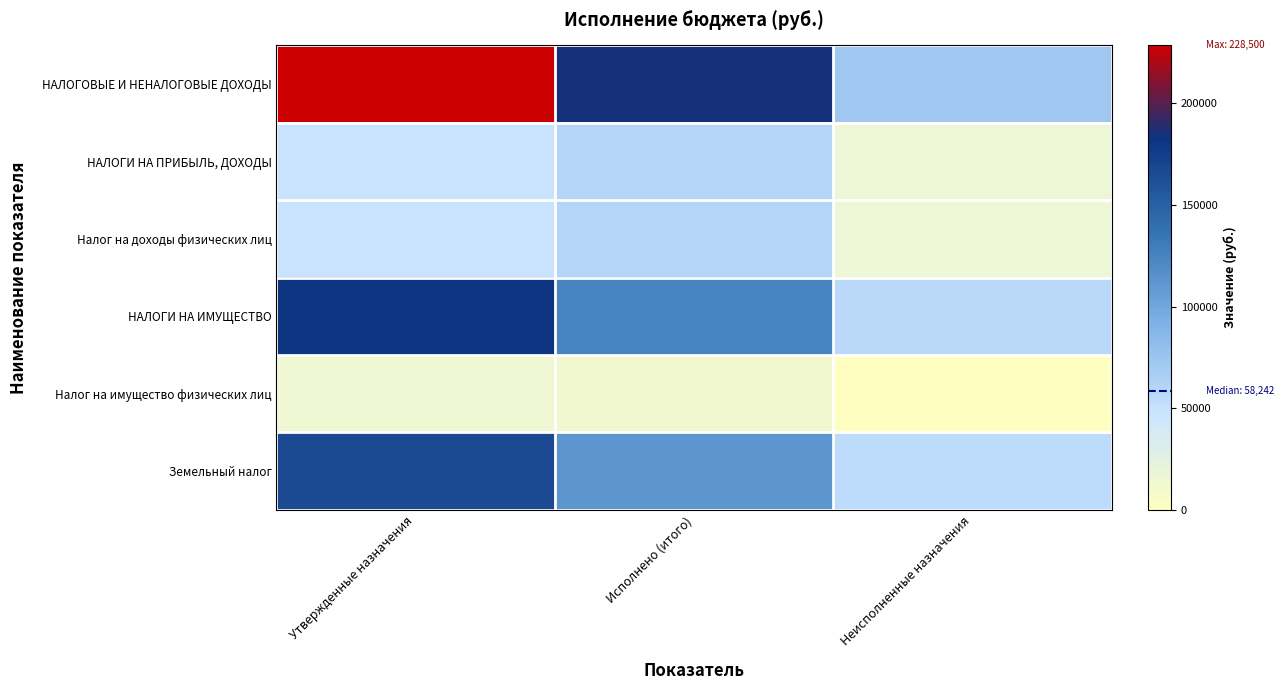

What is the spread (max minus min) of values at Неисполненные назначения?

71093.3